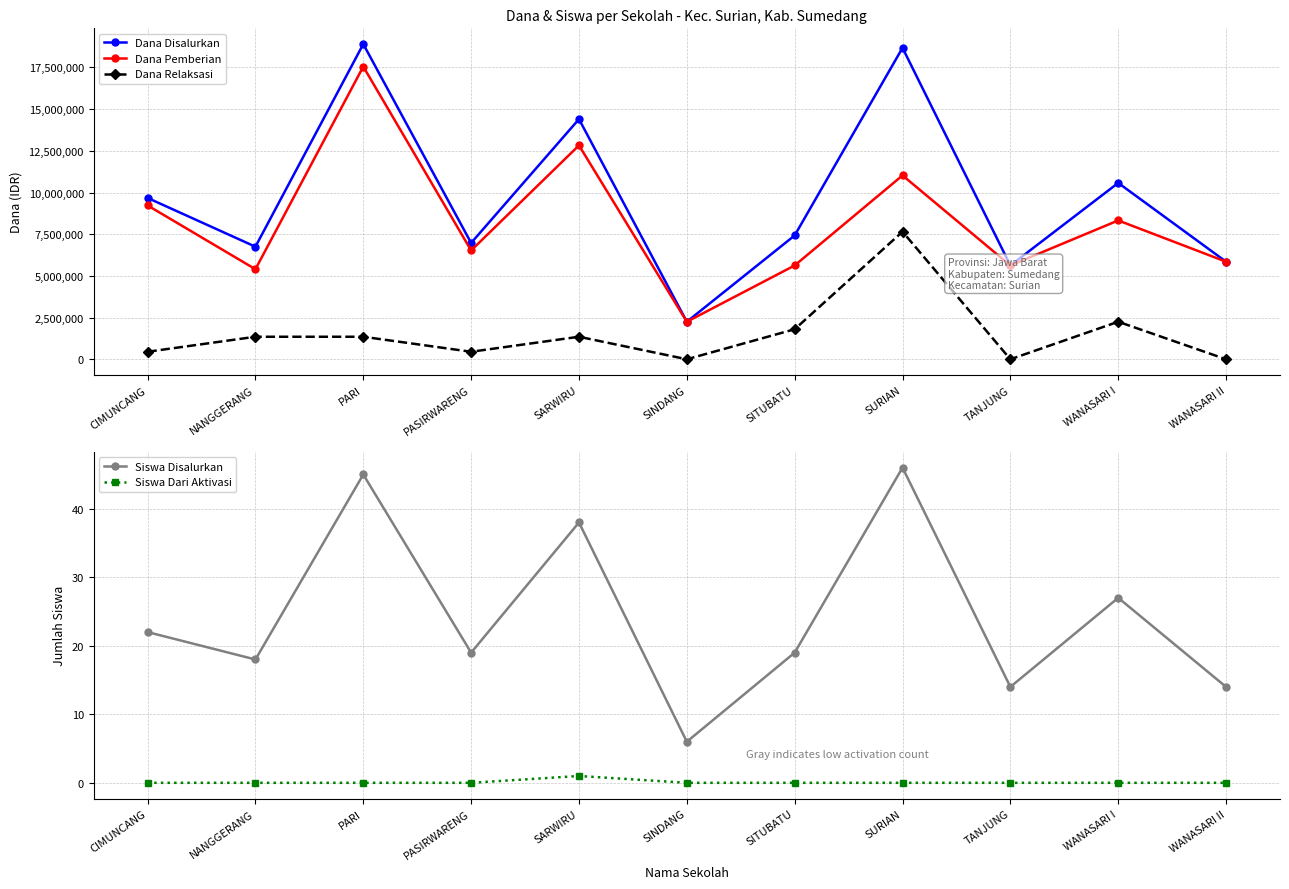

Count the Siswa Dari Aktivasi values in the range 0 to 1.

11